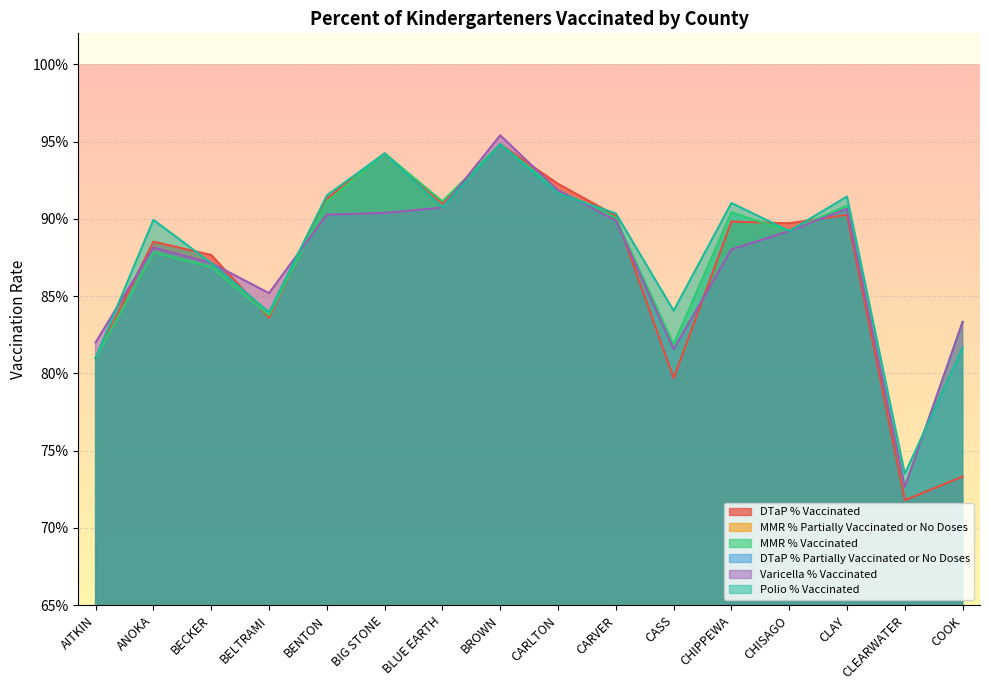

Count the number of data series in this chart.

6